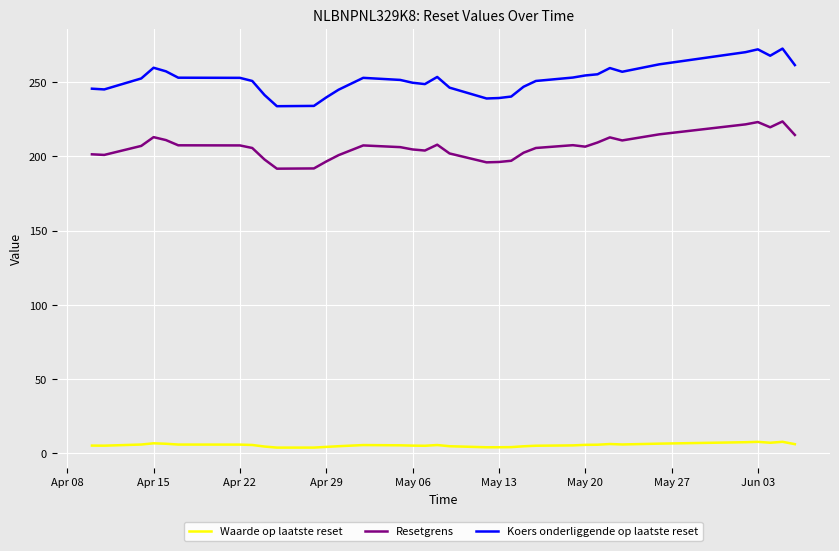

Which series has the widest spread of values?

Koers onderliggende op laatste reset